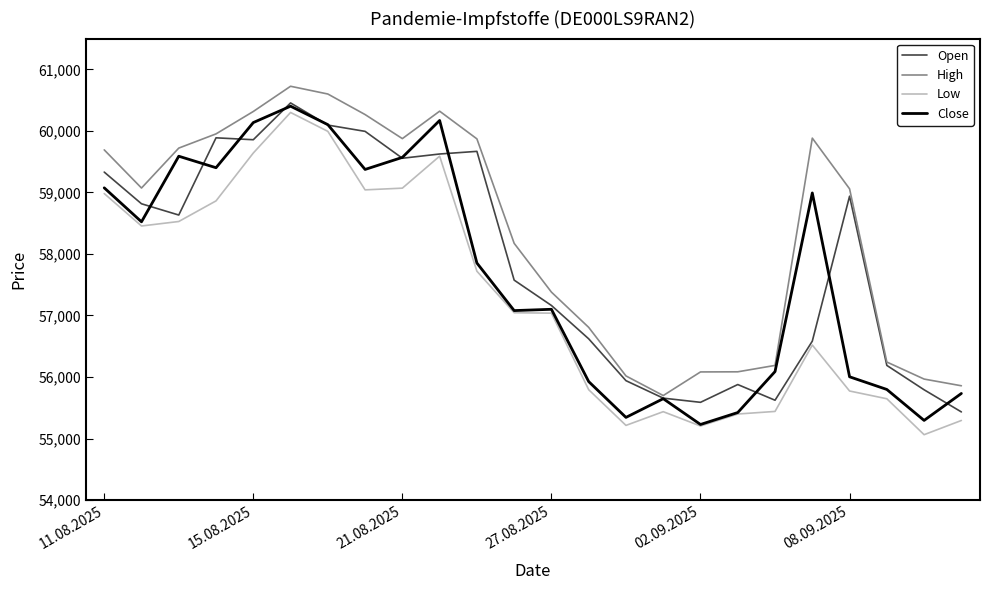

Which series has the largest total across all categories?

High